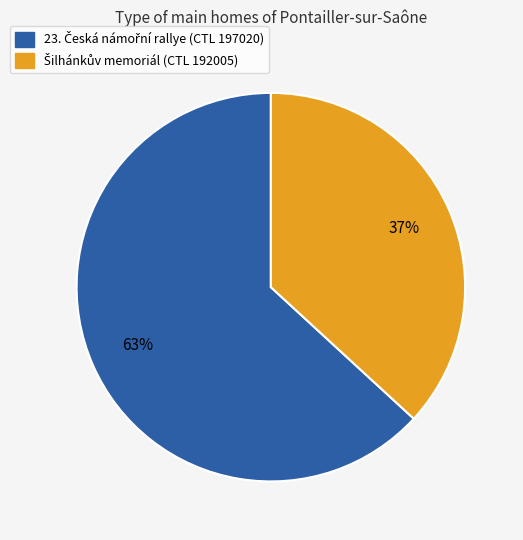

How many slices are in this pie chart?

2